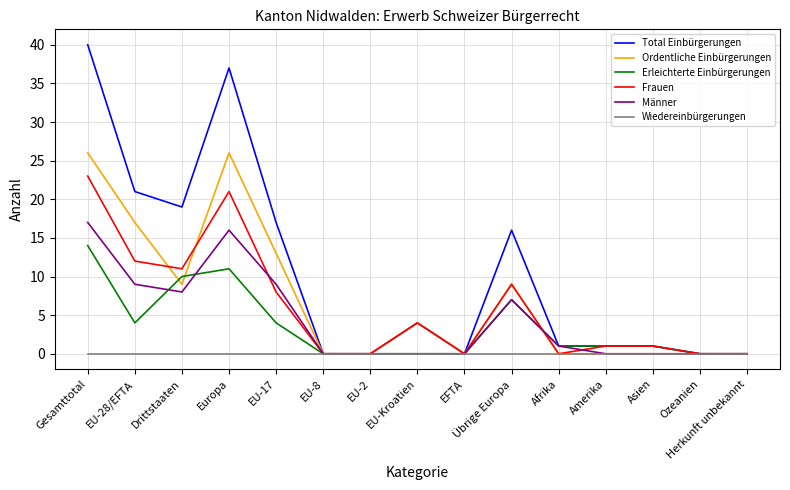

True or false: Männer has a value of -11 at EU-2.

False